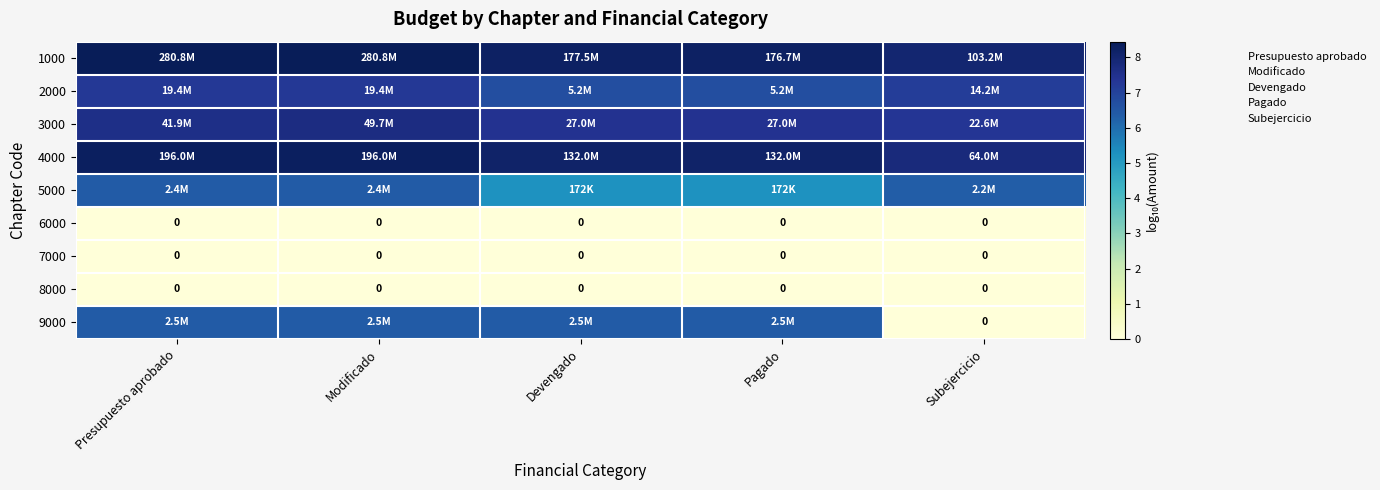

Which series has the largest total across all categories?

1000